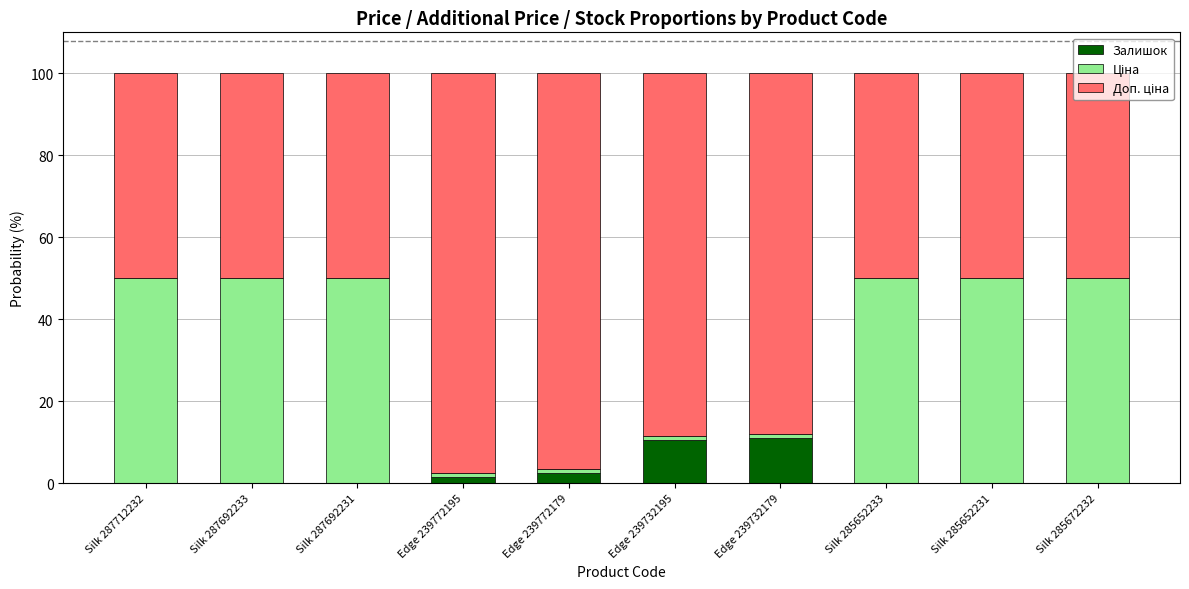

What is the maximum value for Залишок?

11.1